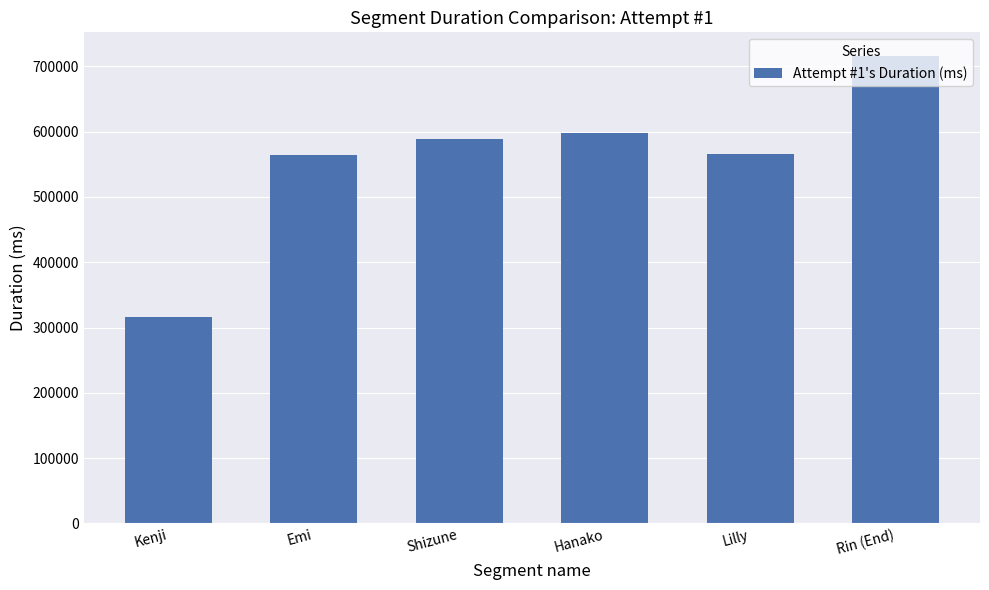

The chart shows a value of 857943 at Lilly. True or false?

False